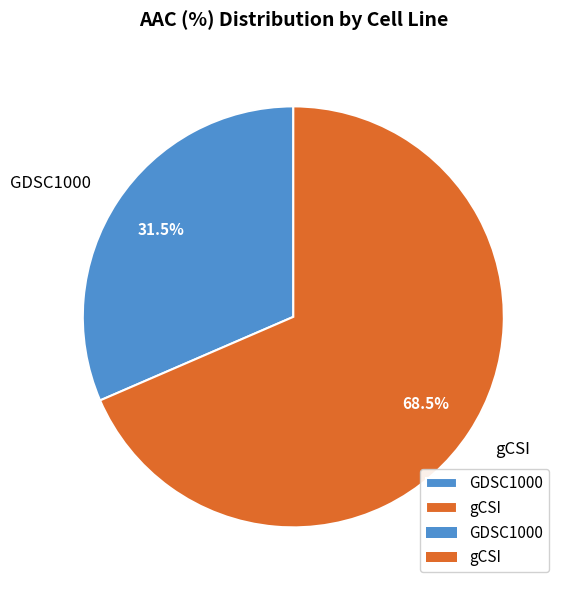

Combined, what portion of the pie is GDSC1000 and gCSI?

100.0%